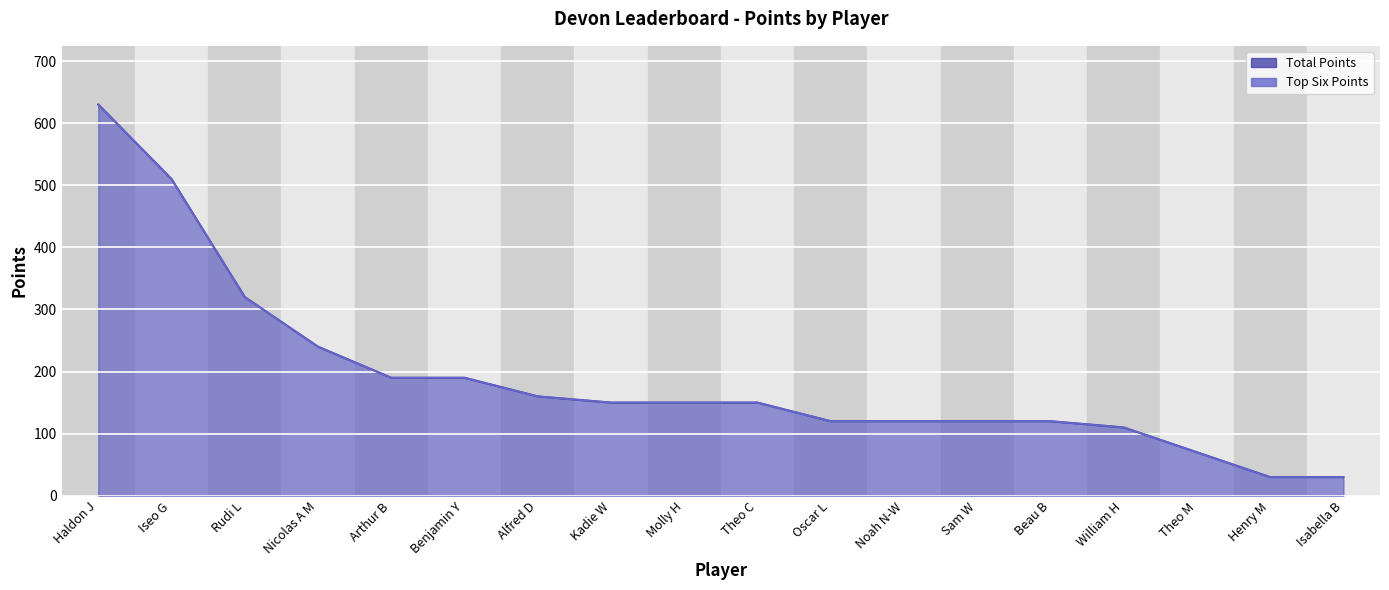

Which has a higher value, Arthur B or Beau B?

Arthur B